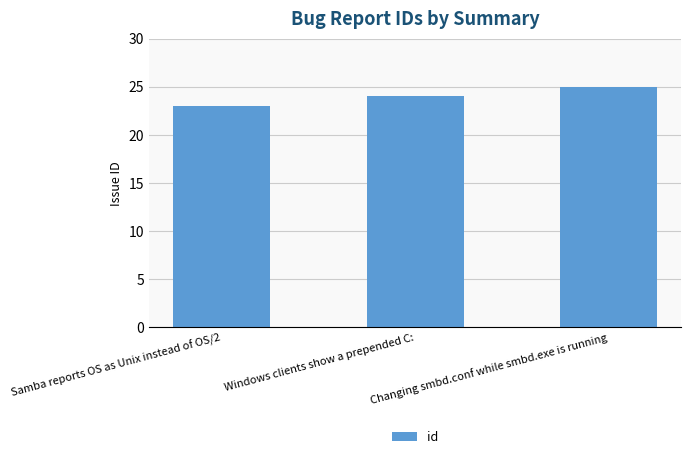

Which label corresponds to the smallest value in the chart?

Samba reports OS as Unix instead of OS/2